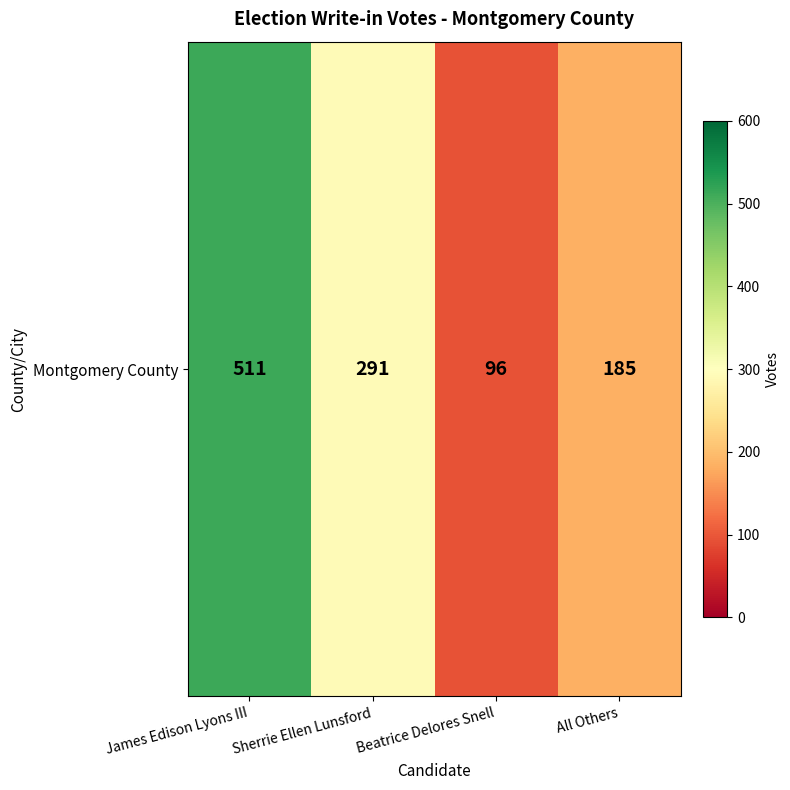

Which label corresponds to the largest value in the chart?

James Edison Lyons III